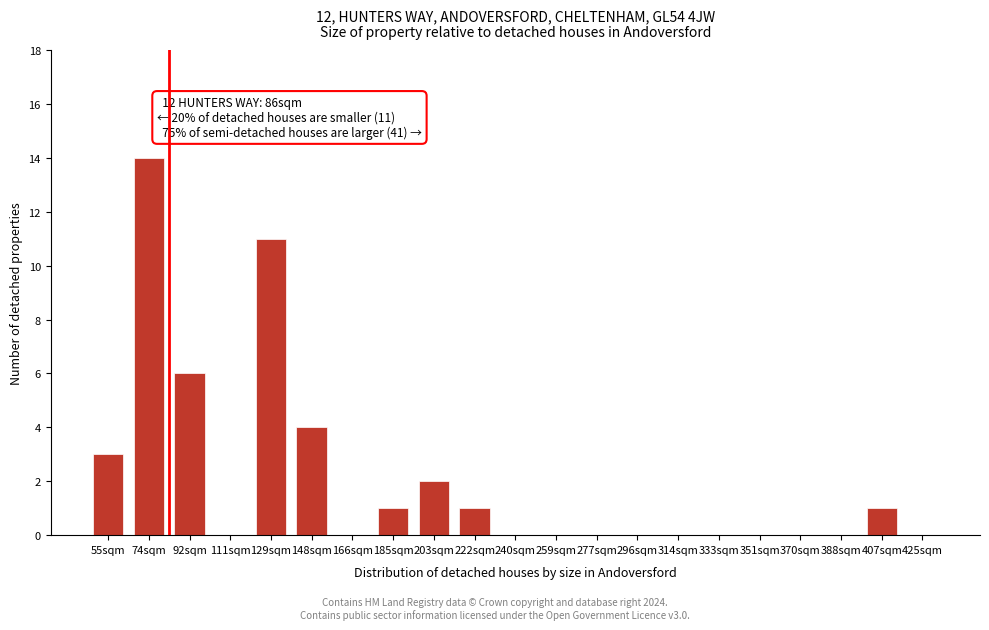

Reading right to left, extract all data points from this chart.

425sqm=0	407sqm=1	388sqm=0	370sqm=0	351sqm=0	333sqm=0	314sqm=0	296sqm=0	277sqm=0	259sqm=0	240sqm=0	222sqm=1	203sqm=2	185sqm=1	166sqm=0	148sqm=4	129sqm=11	111sqm=0	92sqm=6	74sqm=14	55sqm=3